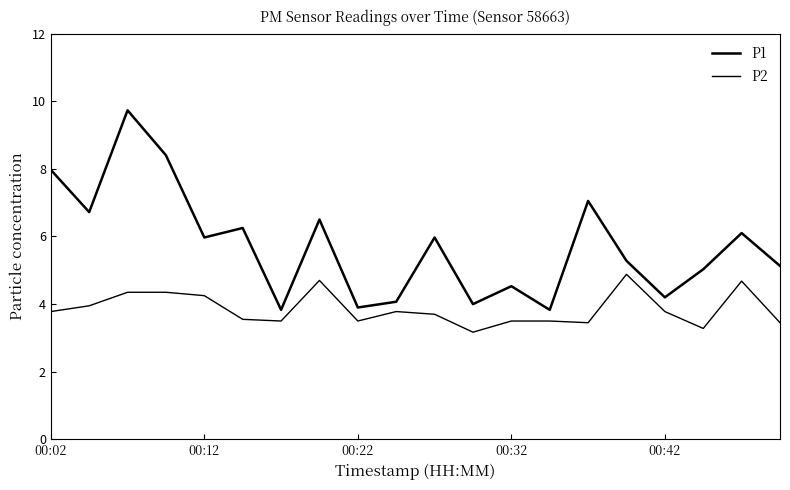

Rank the series by their maximum value, from lowest to highest.

P2, P1